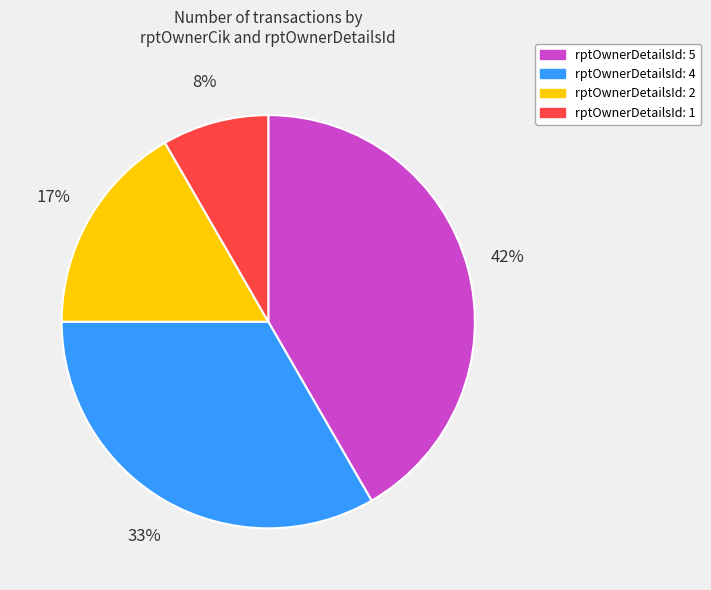

Does any single category account for the majority?

No